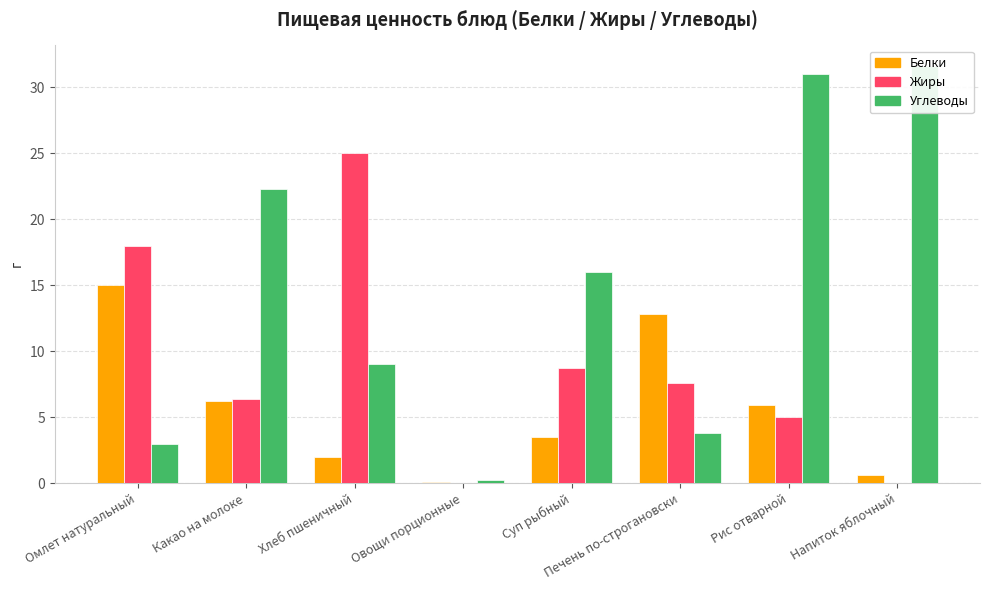

What value does the Углеводы series have at Овощи порционные?

0.3